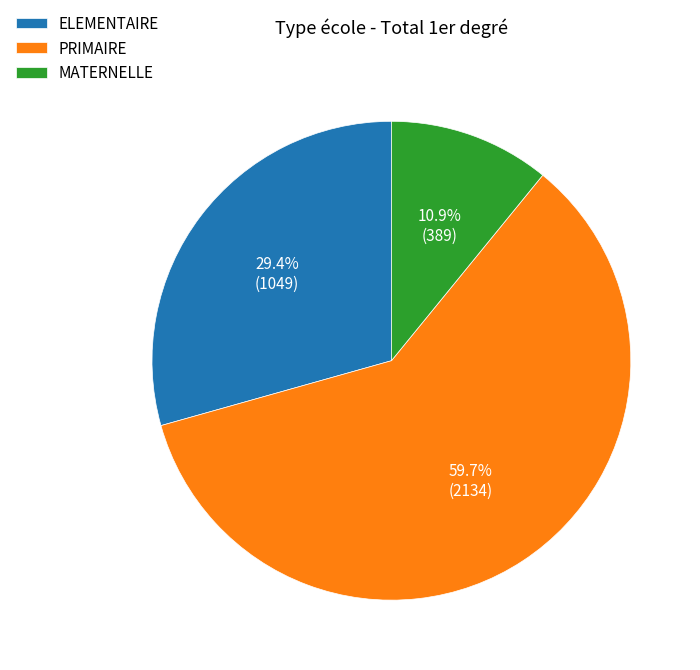

Which category has the biggest portion of the pie?

PRIMAIRE